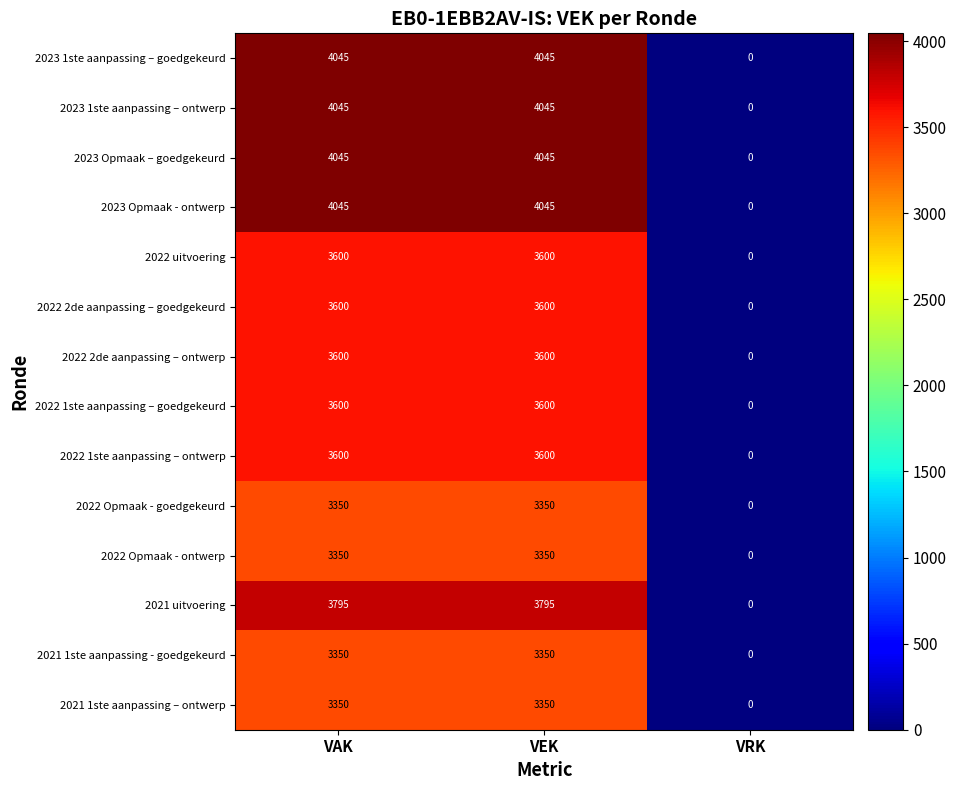

What is the difference between the second highest and minimum values in the 2021 1ste aanpassing - goedgekeurd series?

3350